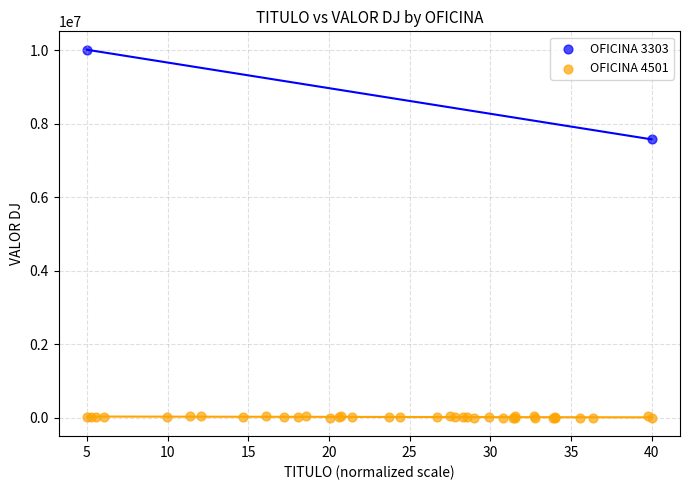

What are all the series names shown in the legend?

OFICINA 3303, OFICINA 4501